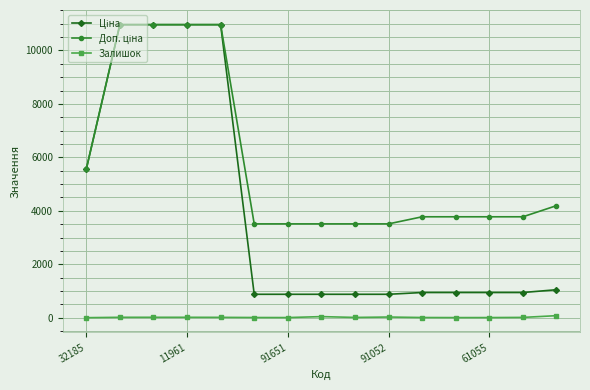

What is the greatest value displayed?

10964.4